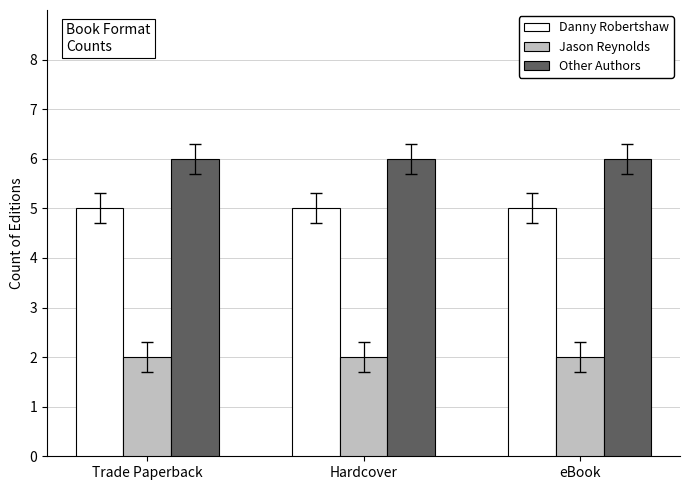

Is it true that Other Authors equals 10 at eBook?

False